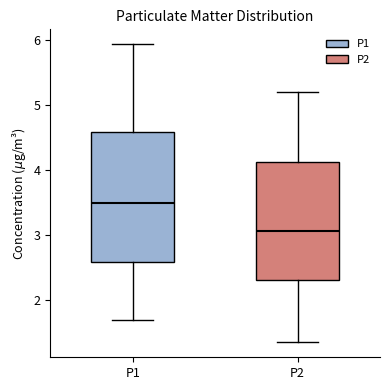

Reading left to right, read every box against the y-axis: the position of its median line, the range the box covers, and the ends of its whiskers. The values are not printed on the chart, so give them approximately, as read against the axis.

P1: median 3.5, box 2.6 to 4.6, whiskers 1.7 to 5.9
P2: median 3.1, box 2.3 to 4.1, whiskers 1.4 to 5.2